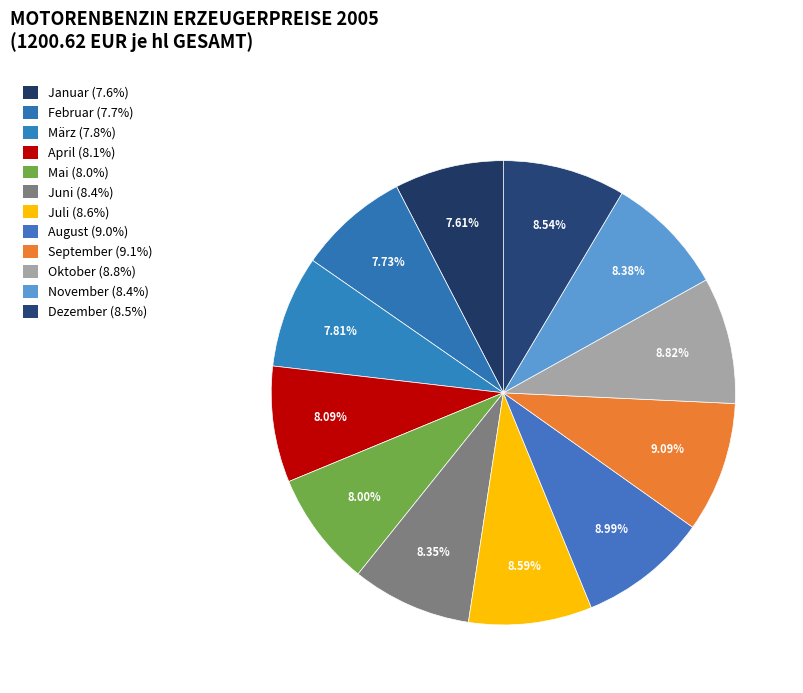

True or false: Juli accounts for 1% of the total.

False